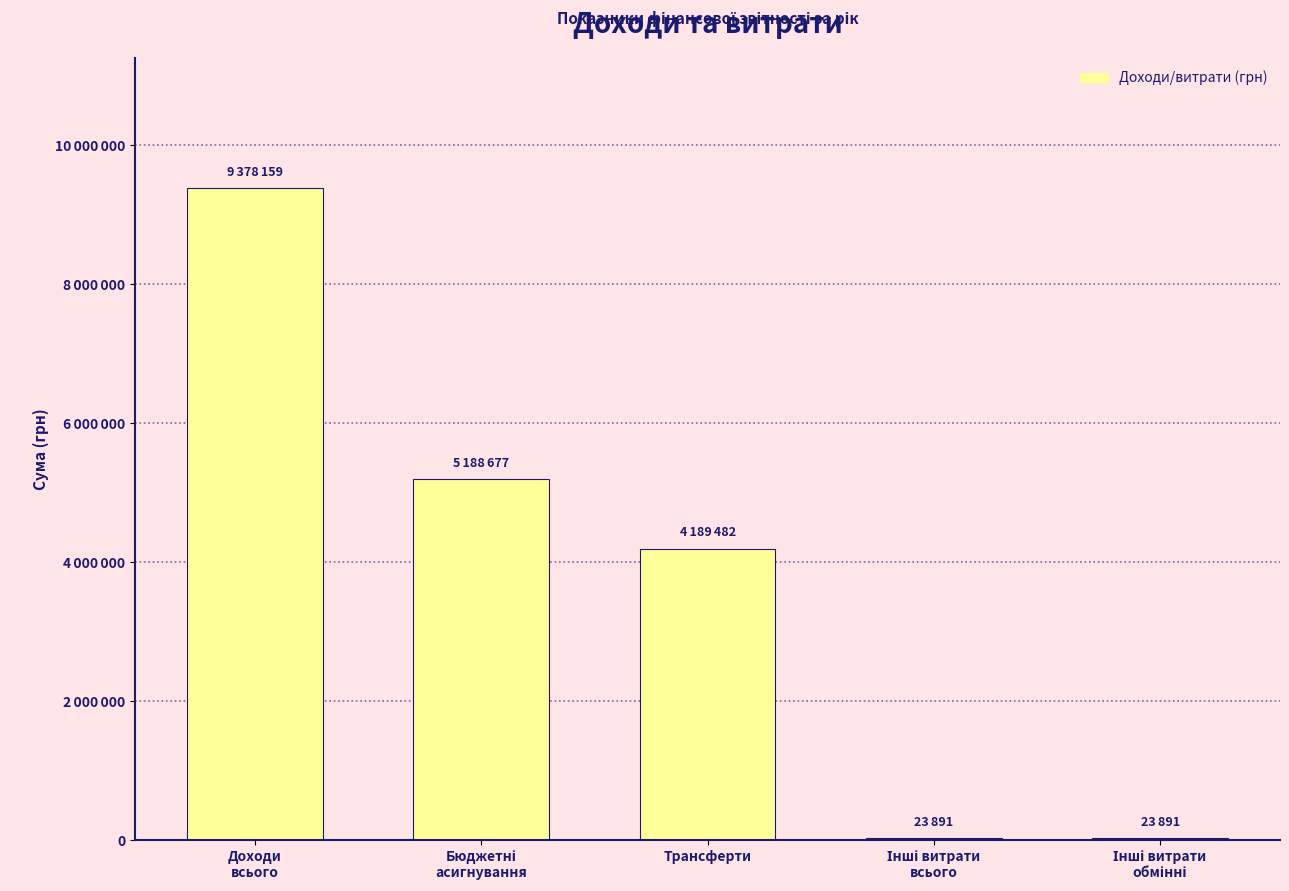

Are the bars horizontal?

No